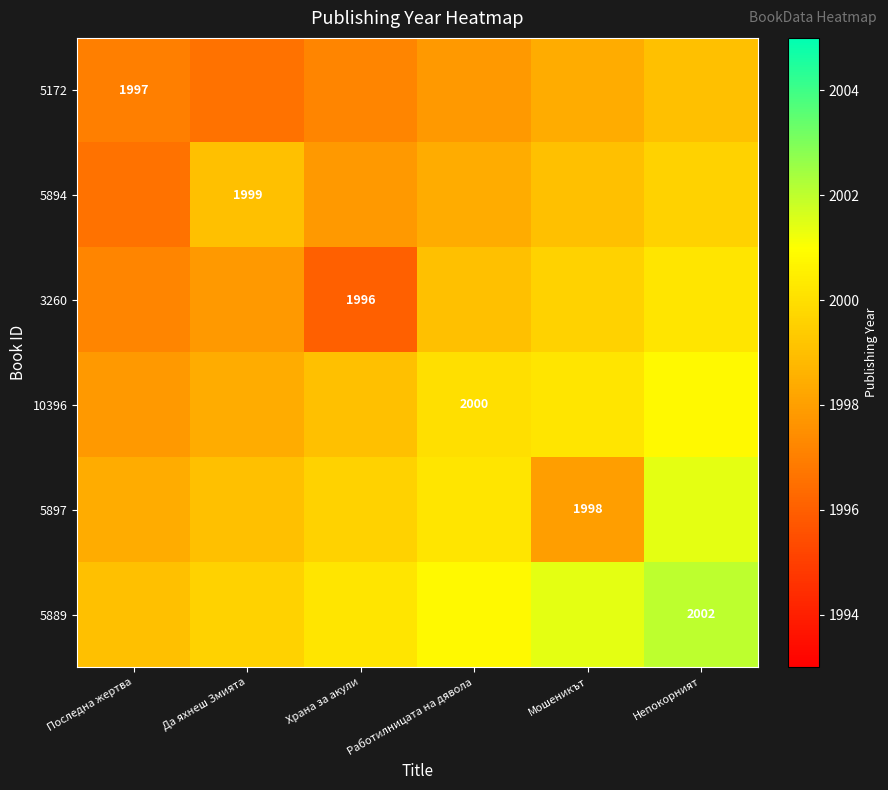

Is it true that 5897 equals 608.1 at Мошеникът?

False